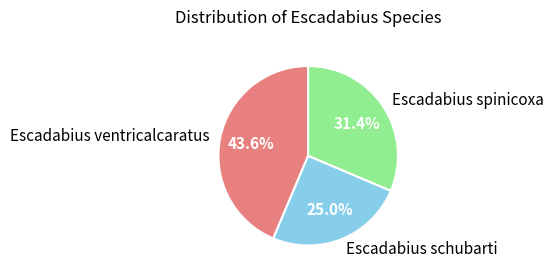

How many slices are in this pie chart?

3